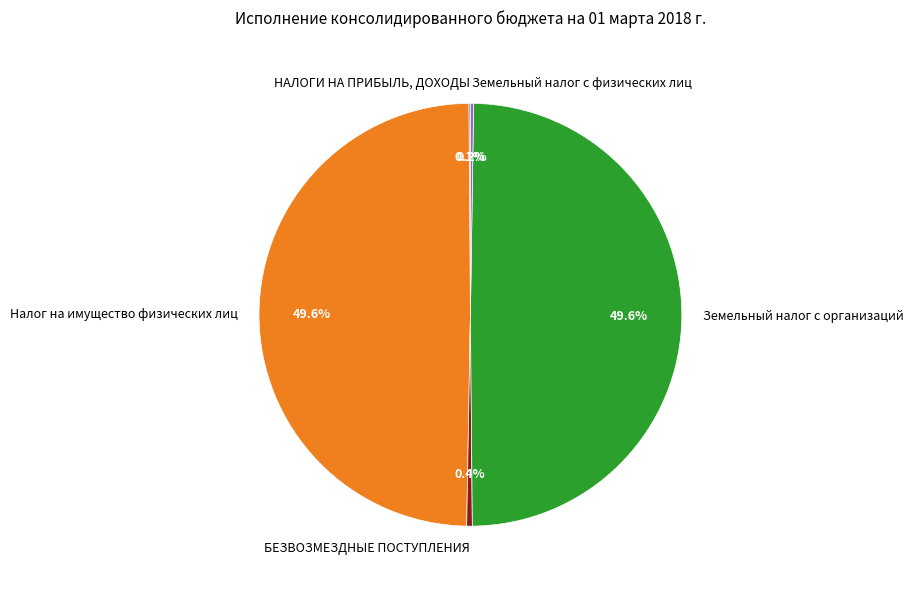

True or false: Налог на имущество физических лиц accounts for 50% of the total.

True